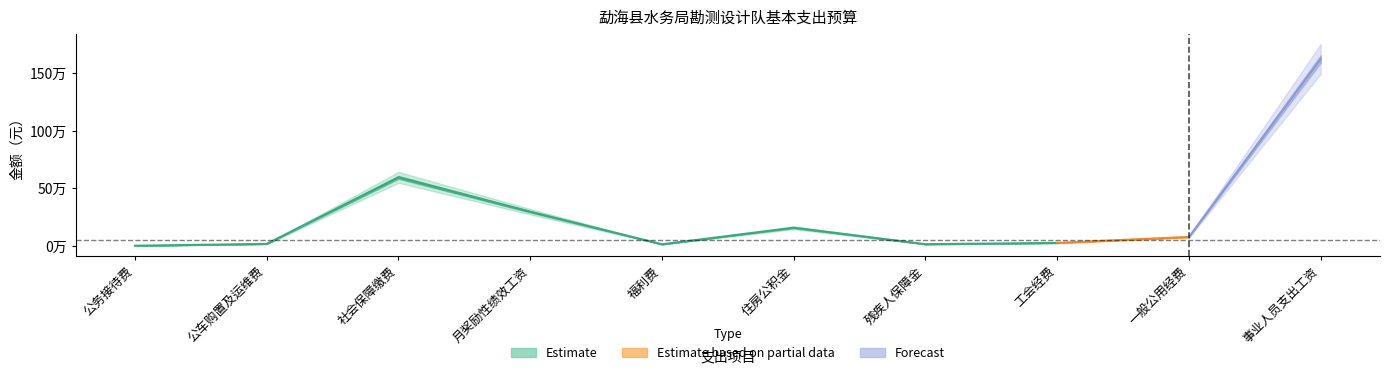

True or false: 合计 has a value of 6598.1 at 工会经费.

False